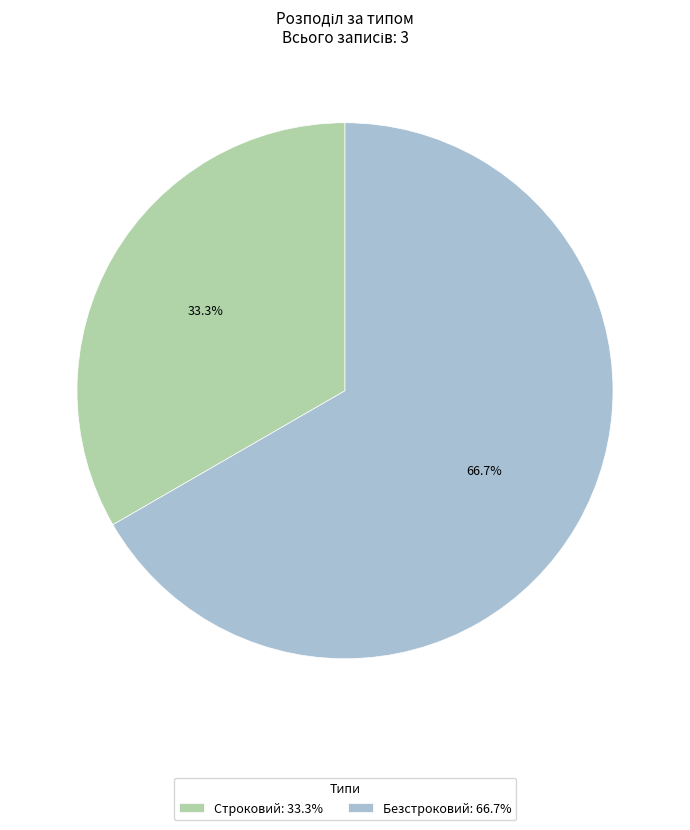

True or false: Безстроковий accounts for 52% of the total.

False